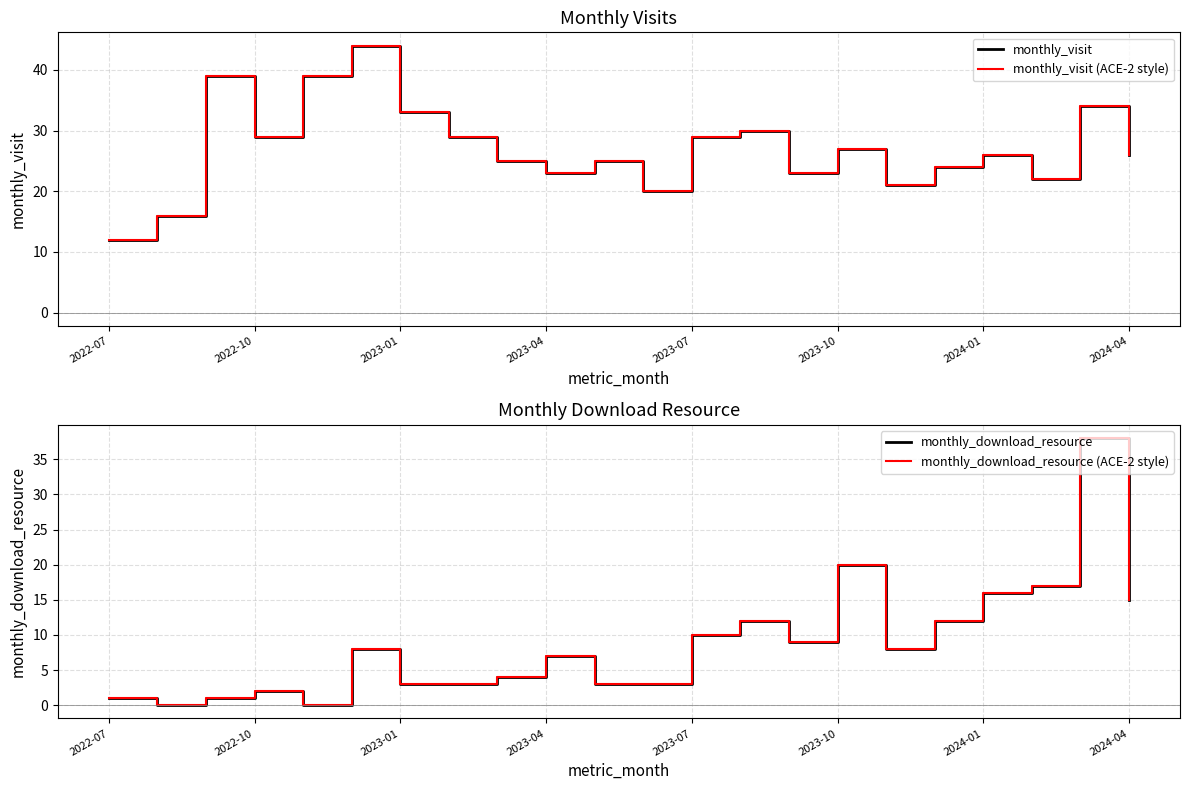

What is the value of the monthly_visit (ACE-2 style) point at the 22nd from the left?

26